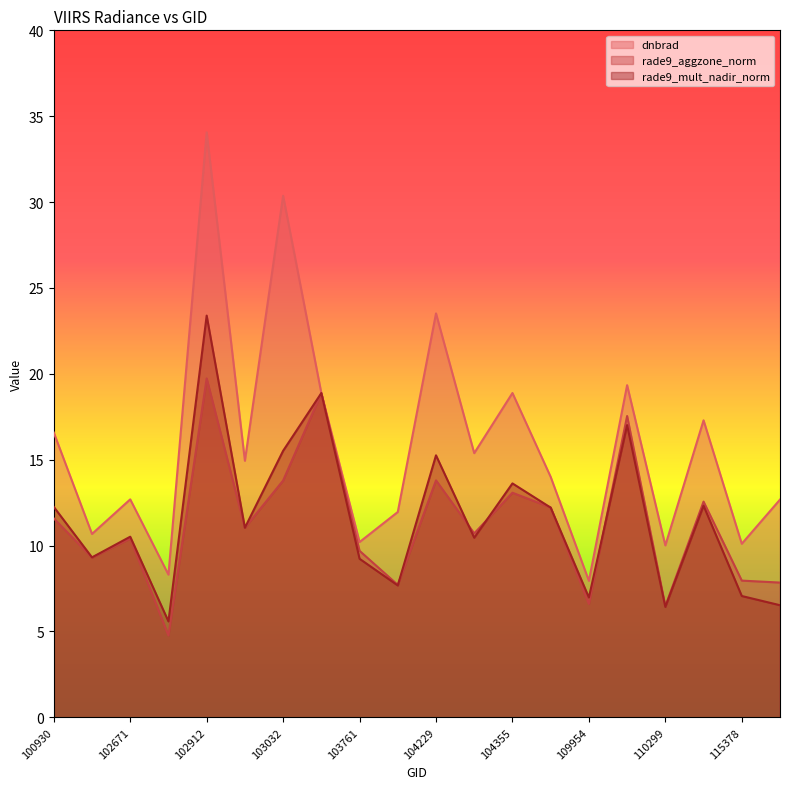

Does the chart display data point markers on the line(s)?

No